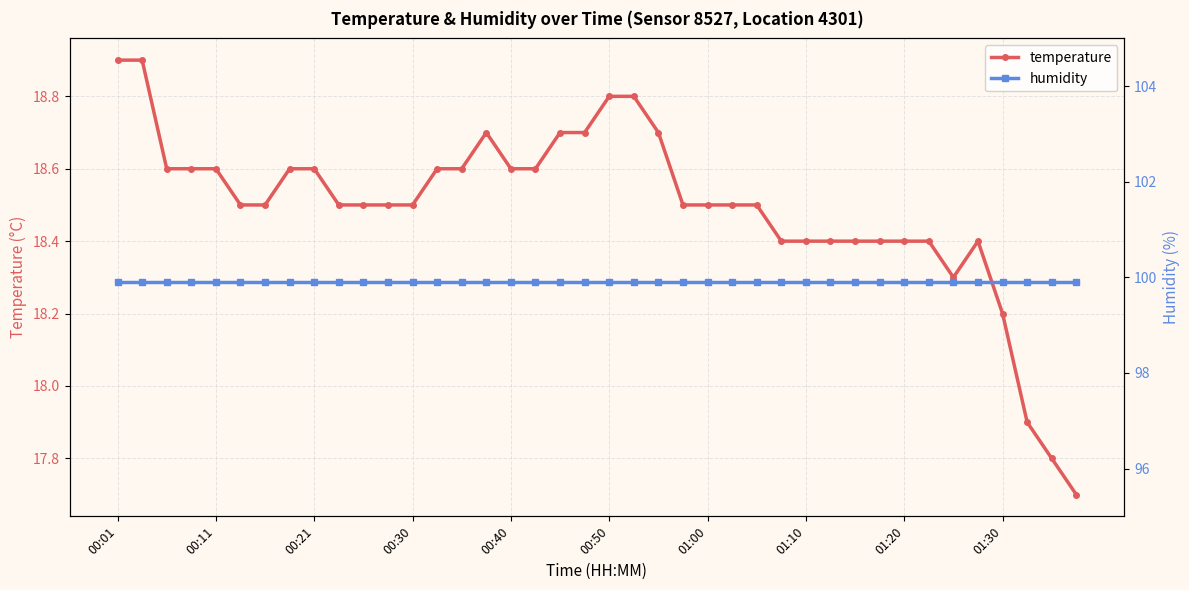

What is the lowest value of the temperature series?

17.7